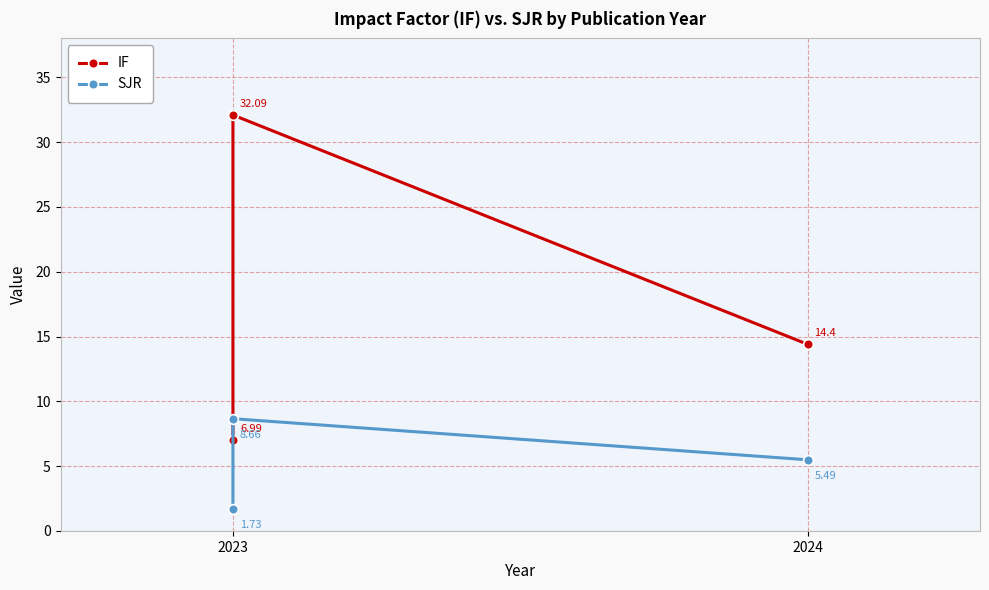

List the series in order of their peak value, highest first.

IF, SJR